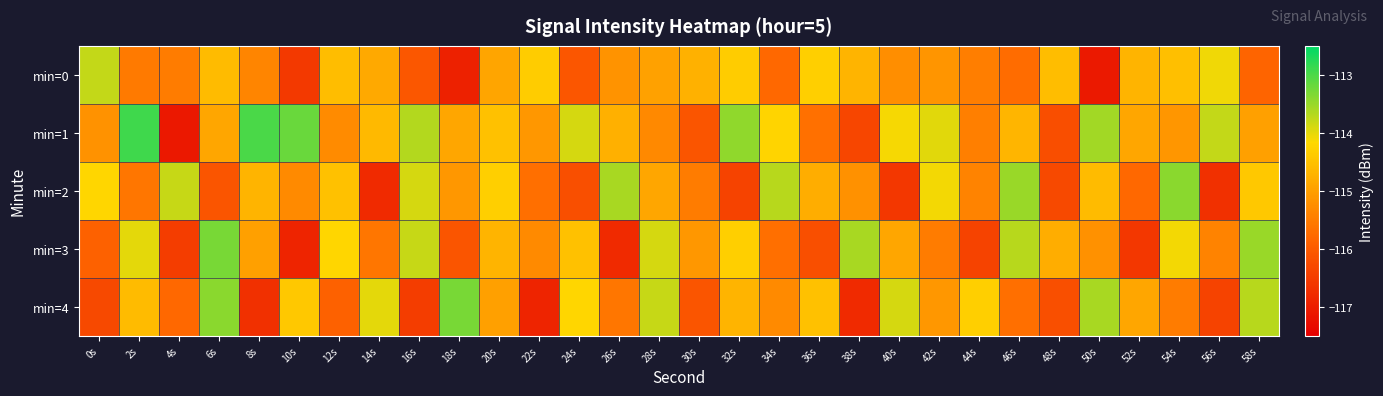

Reading left to right, extract all data points from this chart.

min=0: 0s=-113.8	2s=-115.5	4s=-115.5	6s=-114.6	8s=-115.4	10s=-116.5	12s=-114.6	14s=-114.8	16s=-116.1	18s=-116.9	20s=-114.9	22s=-114.3	24s=-116.1	26s=-115.2	28s=-115.0	30s=-114.7	32s=-114.3	34s=-115.8	36s=-114.3	38s=-114.7	40s=-115.2	42s=-115.1	44s=-115.5	46s=-115.7	48s=-114.6	50s=-117.1	52s=-114.7	54s=-114.5	56s=-114.1	58s=-115.9
min=1: 0s=-115.2	2s=-112.9	4s=-117.1	6s=-114.9	8s=-113.0	10s=-113.2	12s=-115.3	14s=-114.6	16s=-113.7	18s=-114.9	20s=-114.5	22s=-115.1	24s=-113.9	26s=-114.8	28s=-115.3	30s=-116.1	32s=-113.5	34s=-114.2	36s=-115.7	38s=-116.3	40s=-114.1	42s=-114.0	44s=-115.5	46s=-114.7	48s=-116.2	50s=-113.6	52s=-114.9	54s=-115.1	56s=-113.8	58s=-115.0
min=2: 0s=-114.2	2s=-115.6	4s=-113.8	6s=-116.1	8s=-114.7	10s=-115.3	12s=-114.5	14s=-116.8	16s=-113.9	18s=-115.1	20s=-114.3	22s=-115.7	24s=-116.2	26s=-113.6	28s=-114.9	30s=-115.5	32s=-116.4	34s=-113.7	36s=-114.8	38s=-115.2	40s=-116.6	42s=-114.1	44s=-115.4	46s=-113.5	48s=-116.3	50s=-114.6	52s=-115.8	54s=-113.4	56s=-116.7	58s=-114.4
min=3: 0s=-115.9	2s=-114.0	4s=-116.5	6s=-113.3	8s=-115.0	10s=-116.9	12s=-114.2	14s=-115.6	16s=-113.8	18s=-116.1	20s=-114.7	22s=-115.3	24s=-114.5	26s=-116.8	28s=-113.9	30s=-115.1	32s=-114.3	34s=-115.7	36s=-116.2	38s=-113.6	40s=-114.9	42s=-115.5	44s=-116.4	46s=-113.7	48s=-114.8	50s=-115.2	52s=-116.6	54s=-114.1	56s=-115.4	58s=-113.5
min=4: 0s=-116.3	2s=-114.6	4s=-115.8	6s=-113.4	8s=-116.7	10s=-114.4	12s=-115.9	14s=-114.0	16s=-116.5	18s=-113.3	20s=-115.0	22s=-116.9	24s=-114.2	26s=-115.6	28s=-113.8	30s=-116.1	32s=-114.7	34s=-115.3	36s=-114.5	38s=-116.8	40s=-113.9	42s=-115.1	44s=-114.3	46s=-115.7	48s=-116.2	50s=-113.6	52s=-114.9	54s=-115.5	56s=-116.4	58s=-113.7